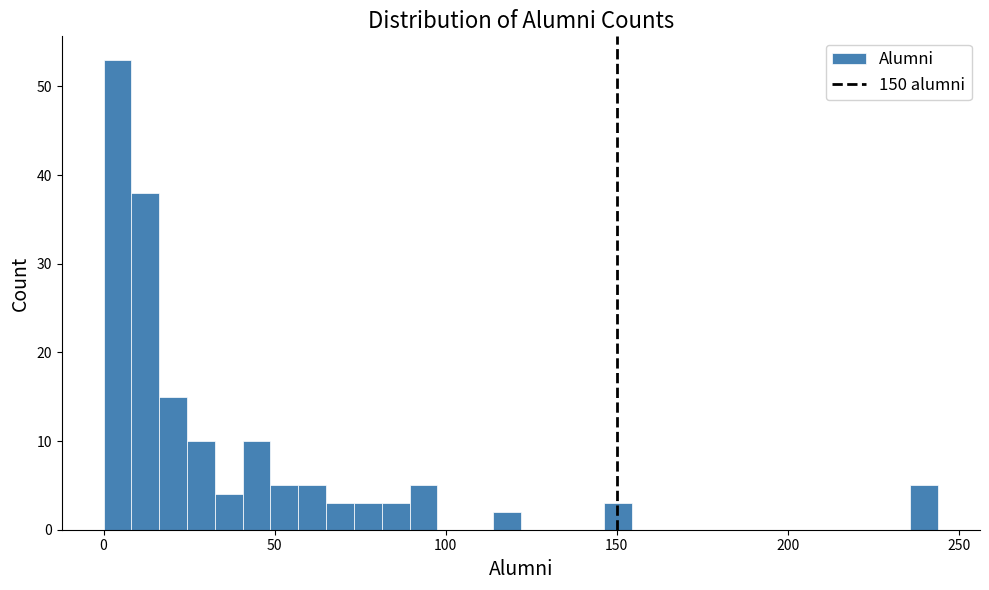

Read against the x-axis, roughly where is the centre of the tallest bar?

5